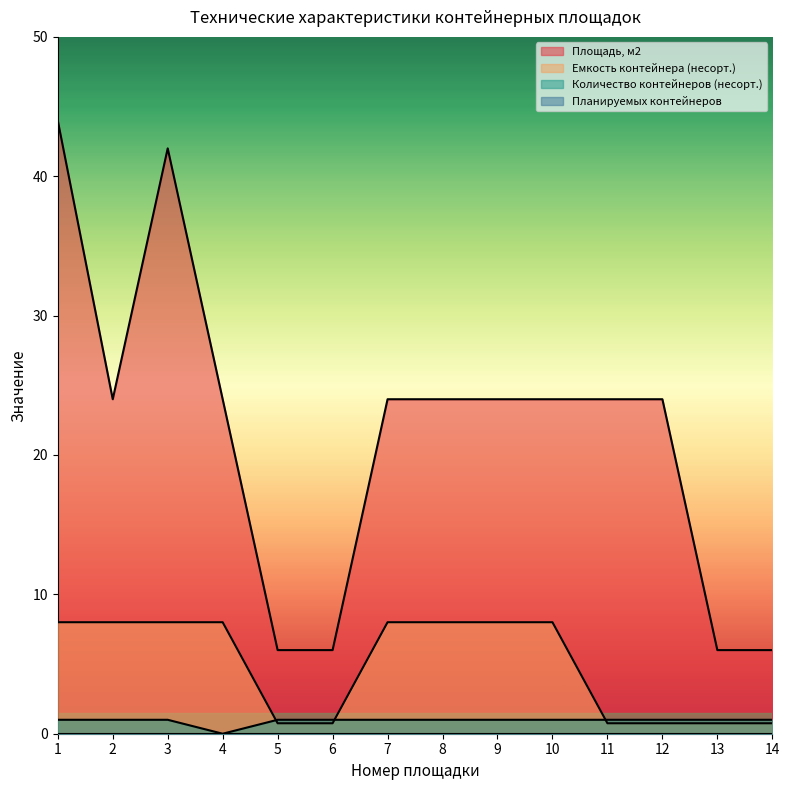

True or false: Емкость контейнера (несорт.) has more than 2 points higher than both neighbors.

False